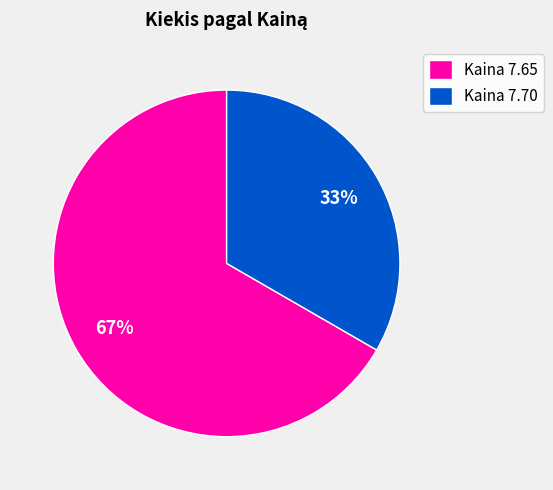

Which slice represents more than half of the pie?

Kaina 7.65